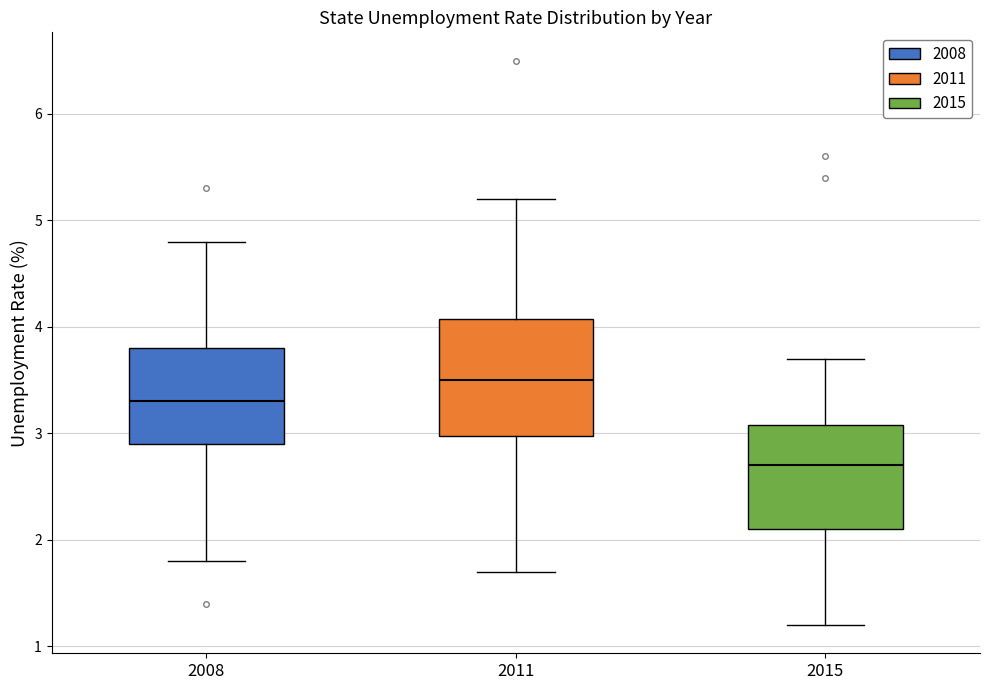

Where does the upper whisker of the box at x = 2015 end on the y-axis? The values are not printed on the chart, so give them approximately, as read against the axis.

3.7